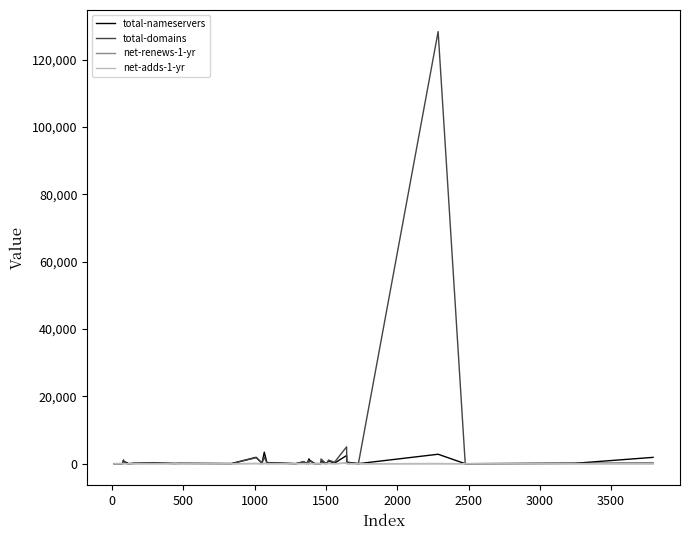

Which series has the widest spread of values?

total-domains